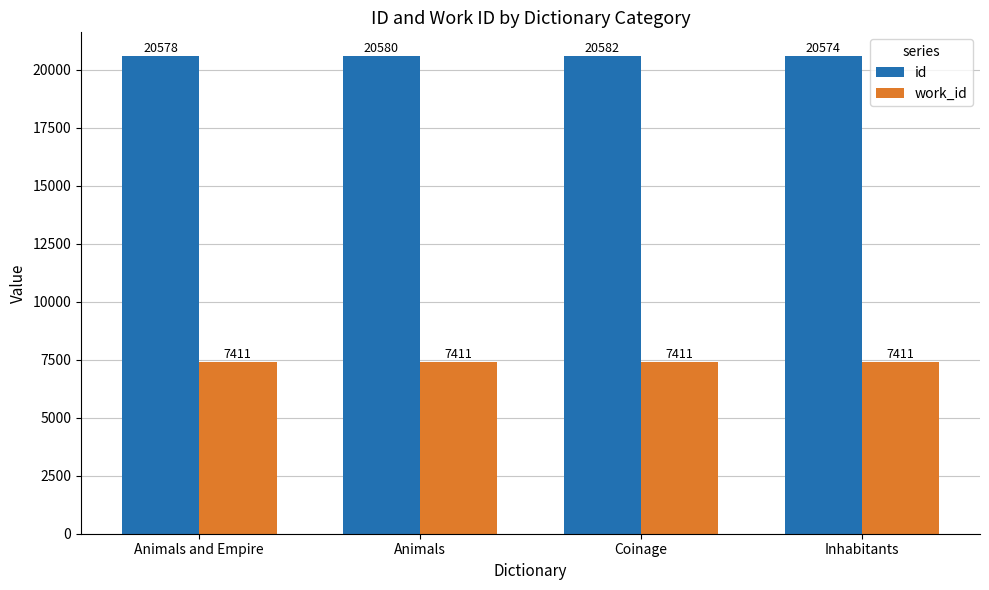

Read the id value at Animals.

20580